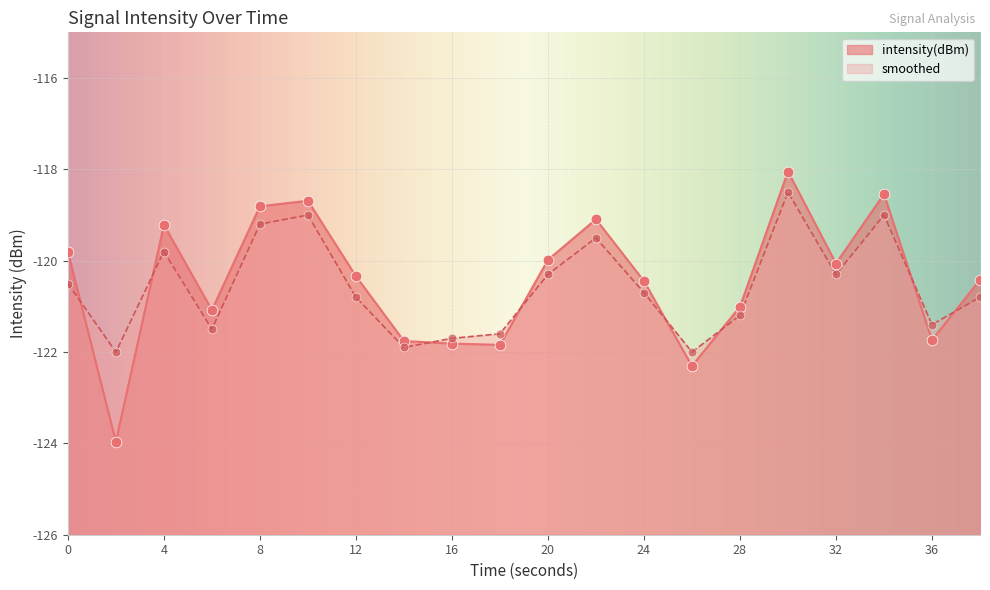

Which series has the widest spread of Y values?

intensity(dBm)